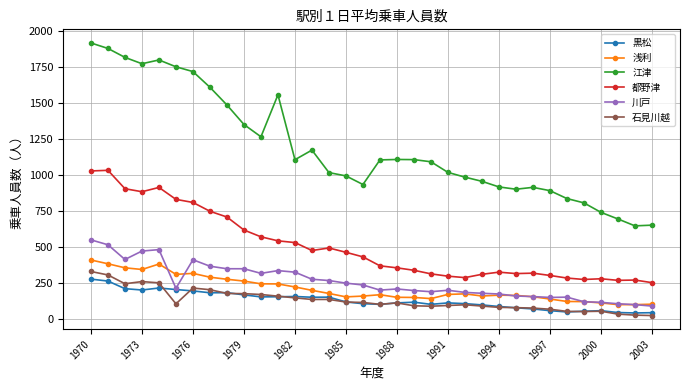

Does the chart have visible grid lines?

Yes